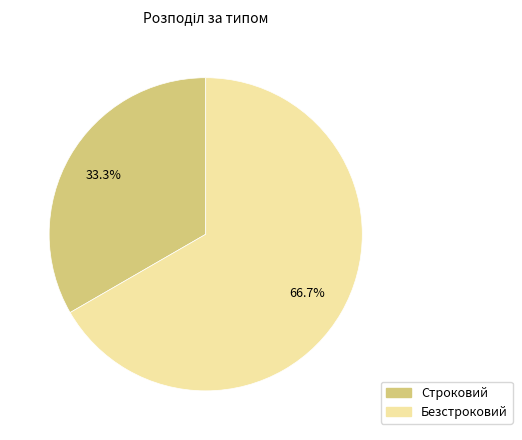

Combined, do Строковий and Безстроковий account for over 50%?

Yes